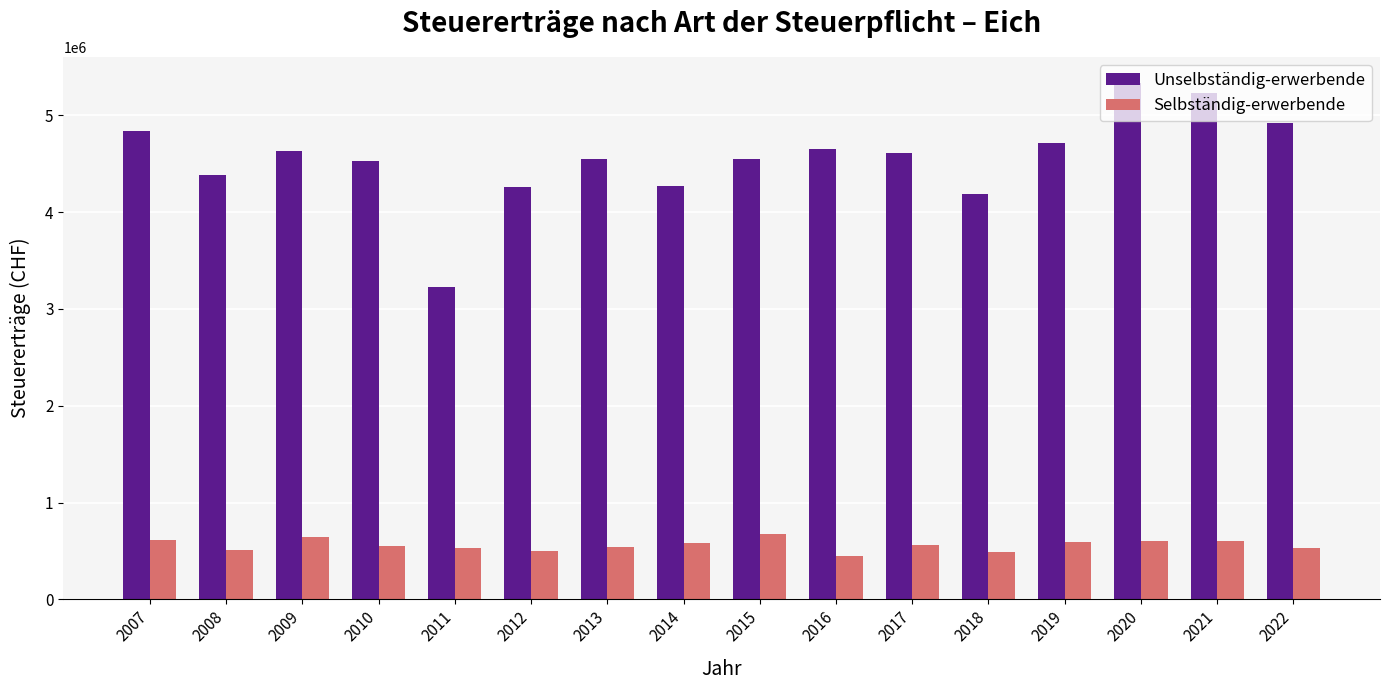

Rank the series by their average value, from lowest to highest.

Selbständig-erwerbende, Unselbständig-erwerbende